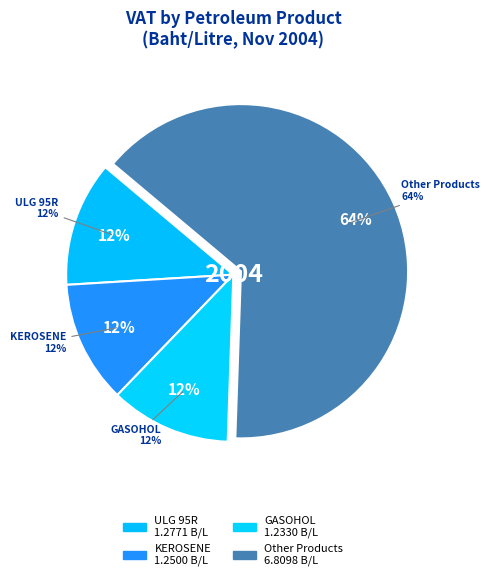

Does LPG-LARGE account for over 50% of the chart?

No